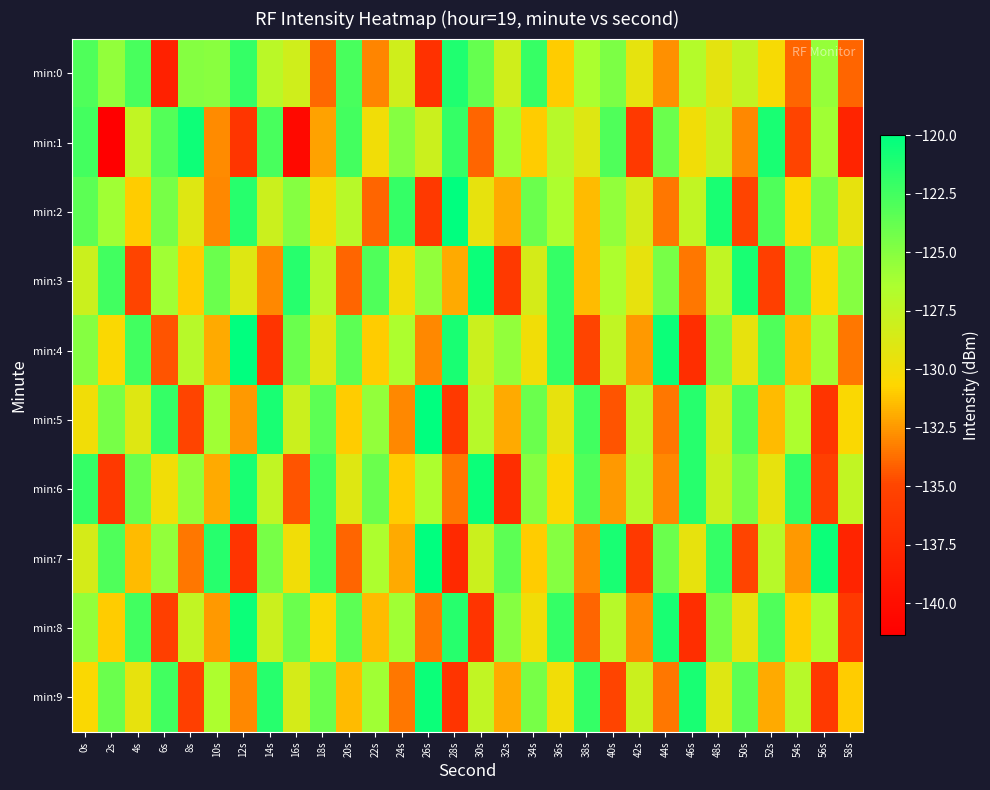

At which category is the sum across all series the highest?

0s